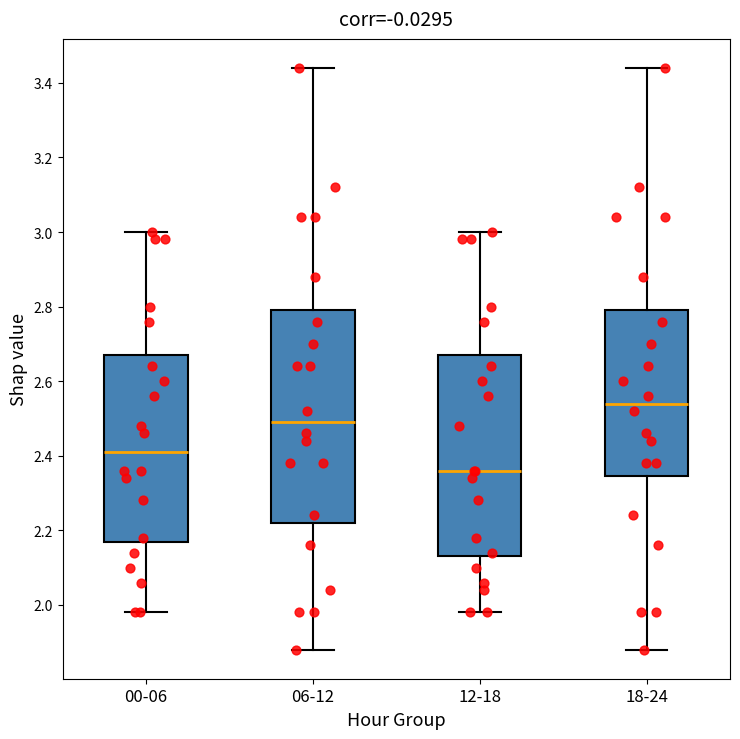

Which box has the lowest median line?

12-18